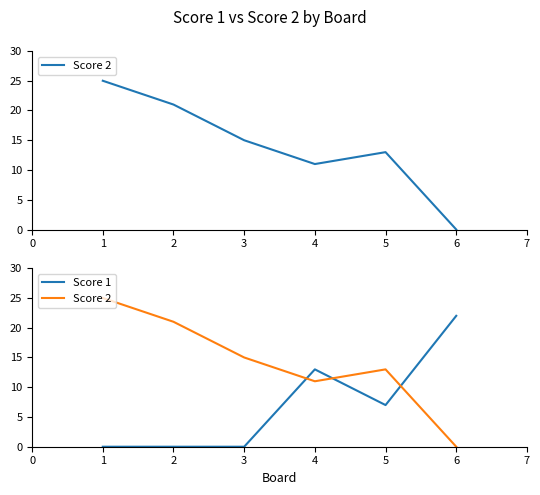

Rank the series by their average value, from lowest to highest.

Score 1, Score 2